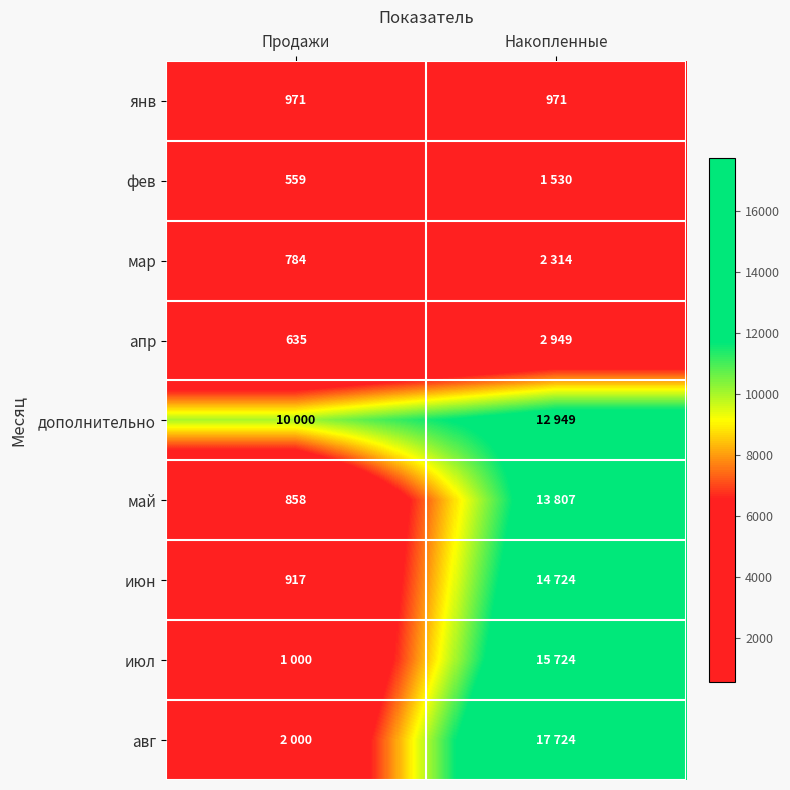

Is it true that янв equals 971 at Продажи?

True